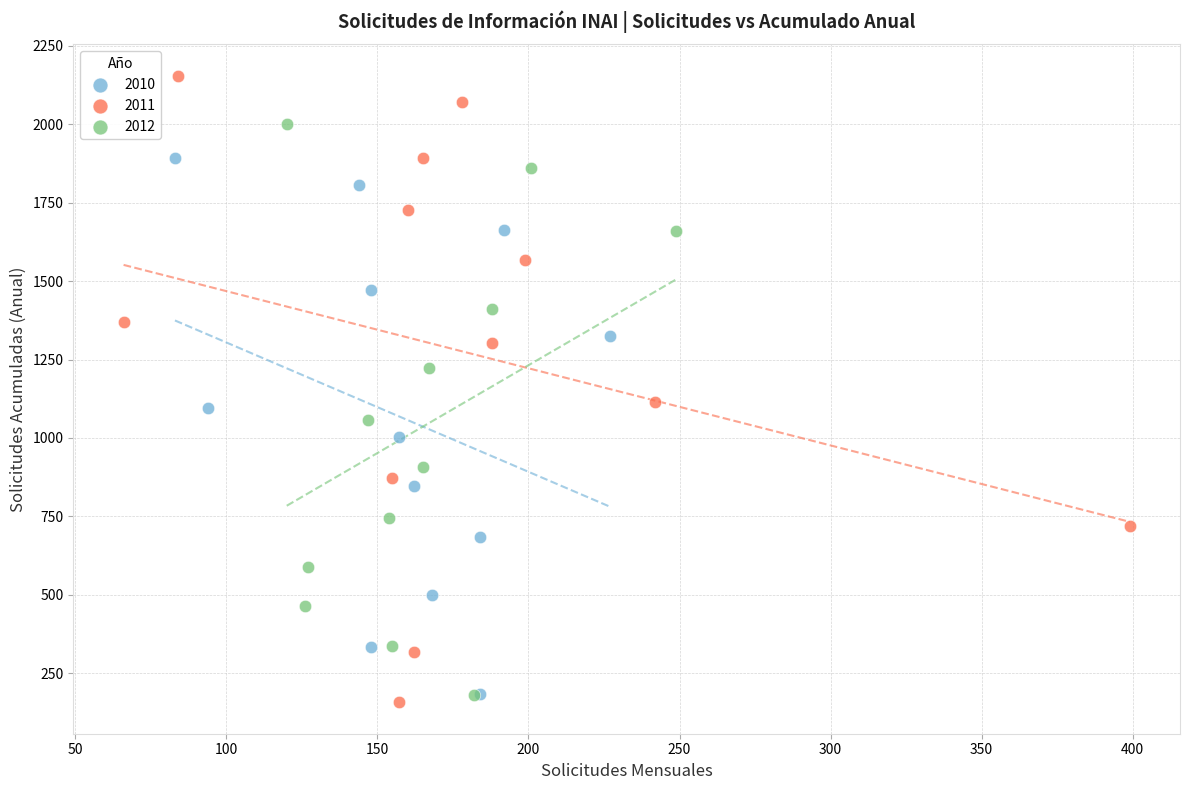

Which series reaches the maximum Y coordinate?

2011